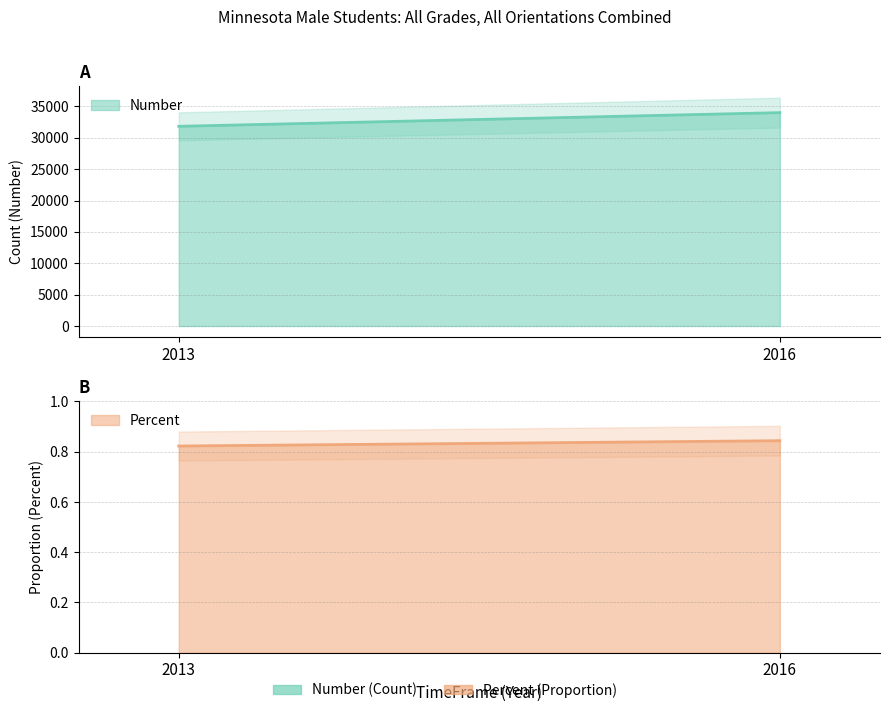

At which category is the sum across all series the highest?

2016